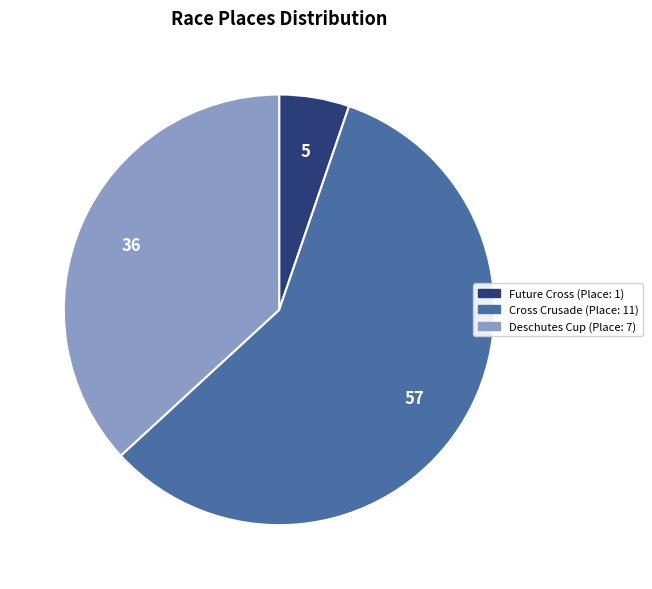

Is there a majority slice in this chart?

Yes